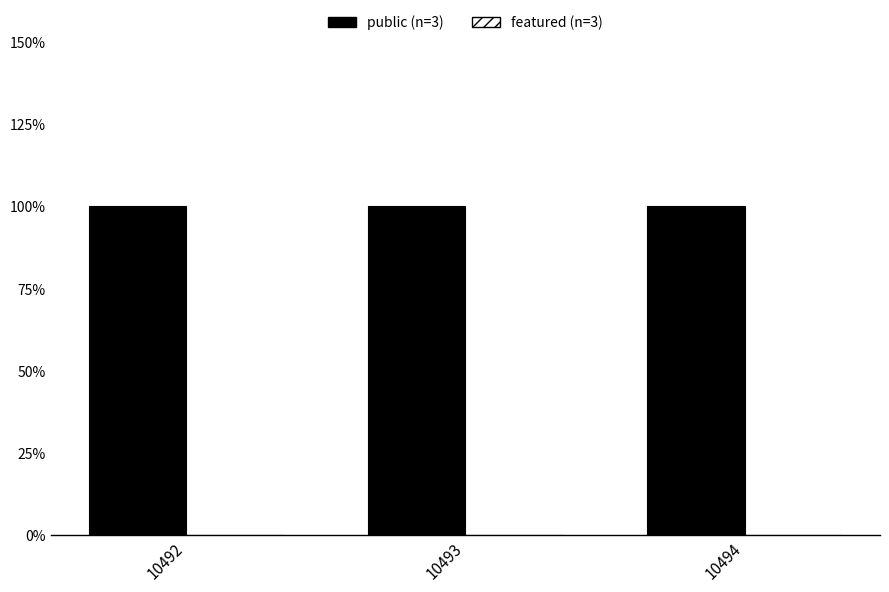

At which label does public reach its peak?

10492